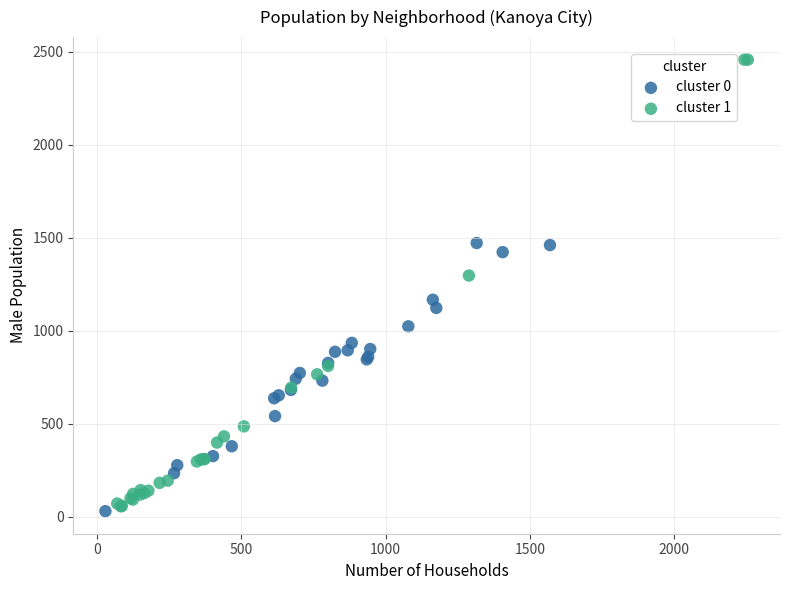

Which series reaches the maximum Y coordinate?

cluster 1